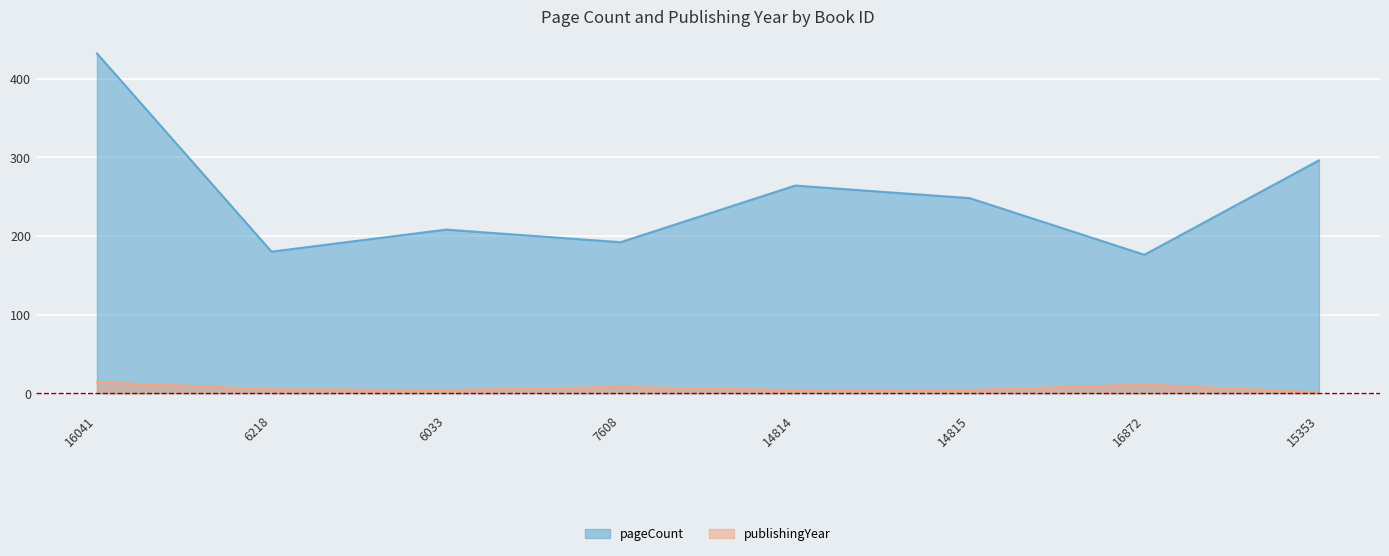

True or false: pageCount and publishingYear intersect in this chart.

False